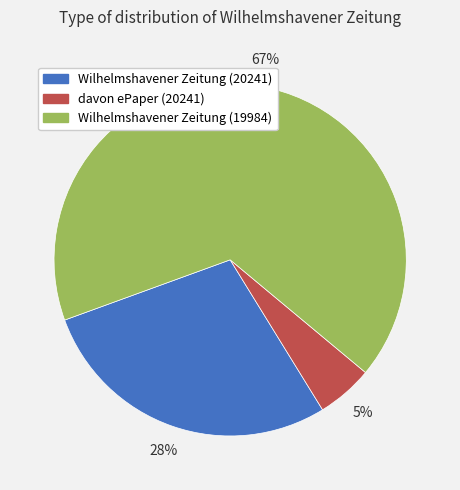

Rank the categories by value from highest to lowest.

Wilhelmshavener Zeitung (19984), Wilhelmshavener Zeitung (20241), davon ePaper (20241)